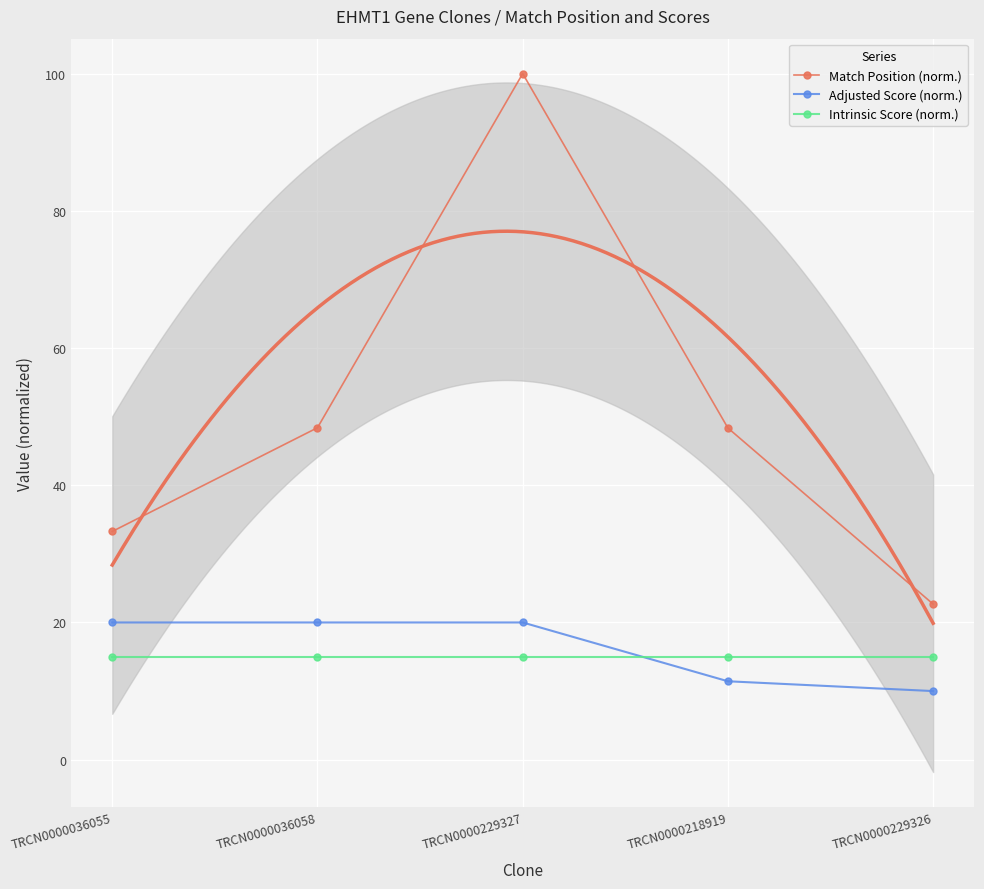

What is the label of the 2nd point from the right?

TRCN0000218919